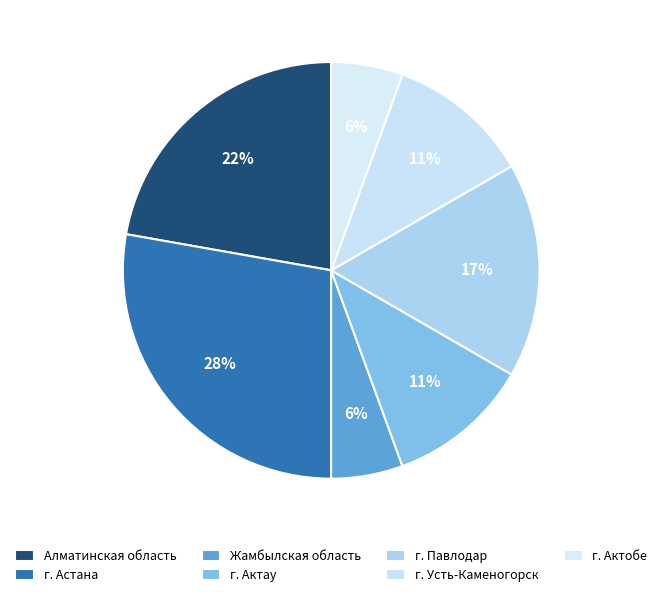

How many slices are in this pie chart?

7